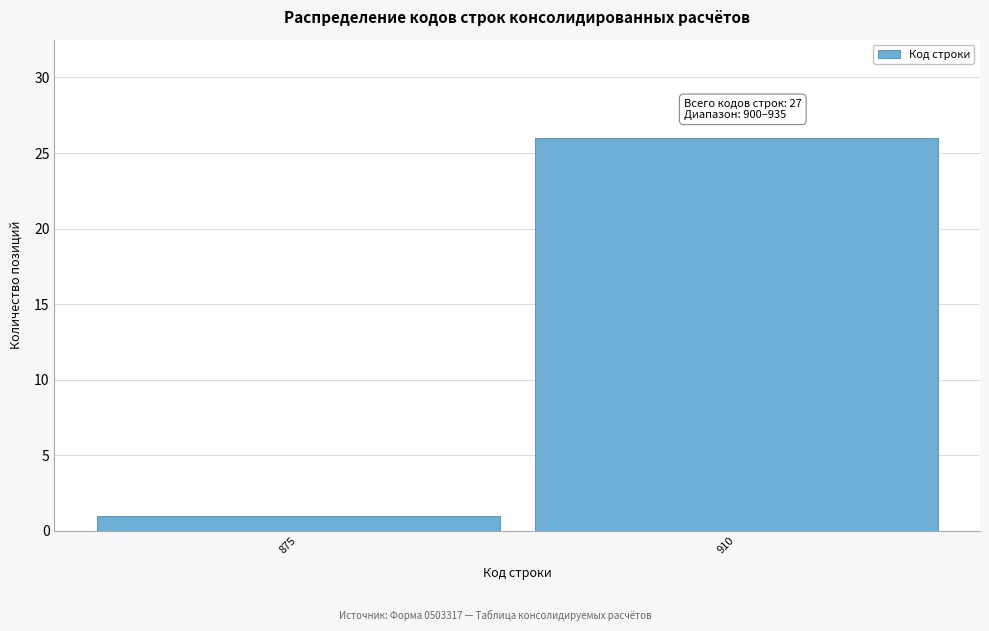

Reading left to right, what are all the values shown in this chart?

1	26